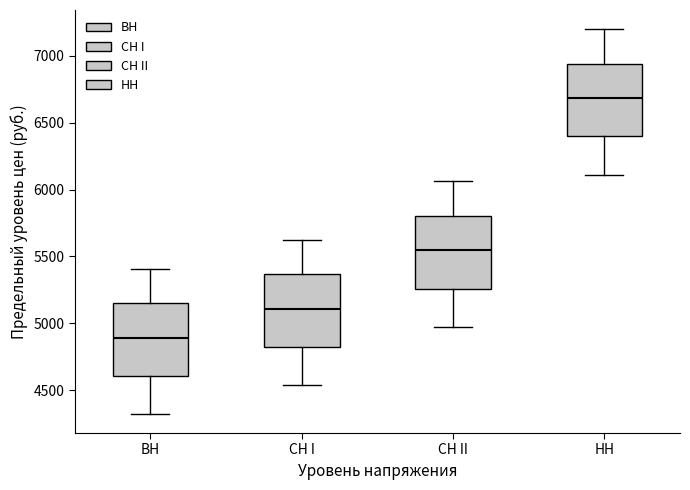

Which box has the highest median line?

НН